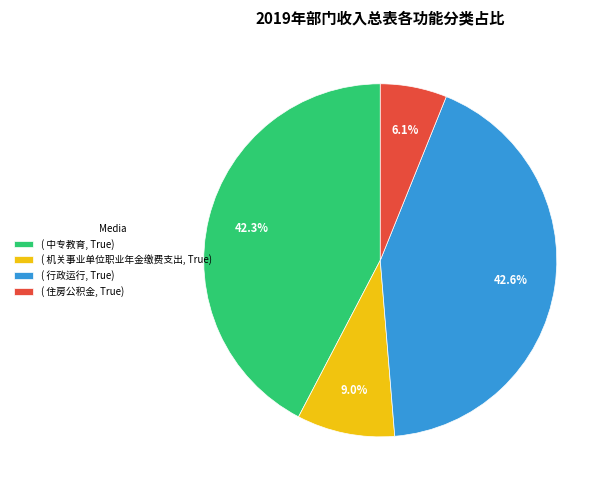

Combined, what portion of the pie is ( 住房公积金, True) and ( 行政运行, True)?

48.7%